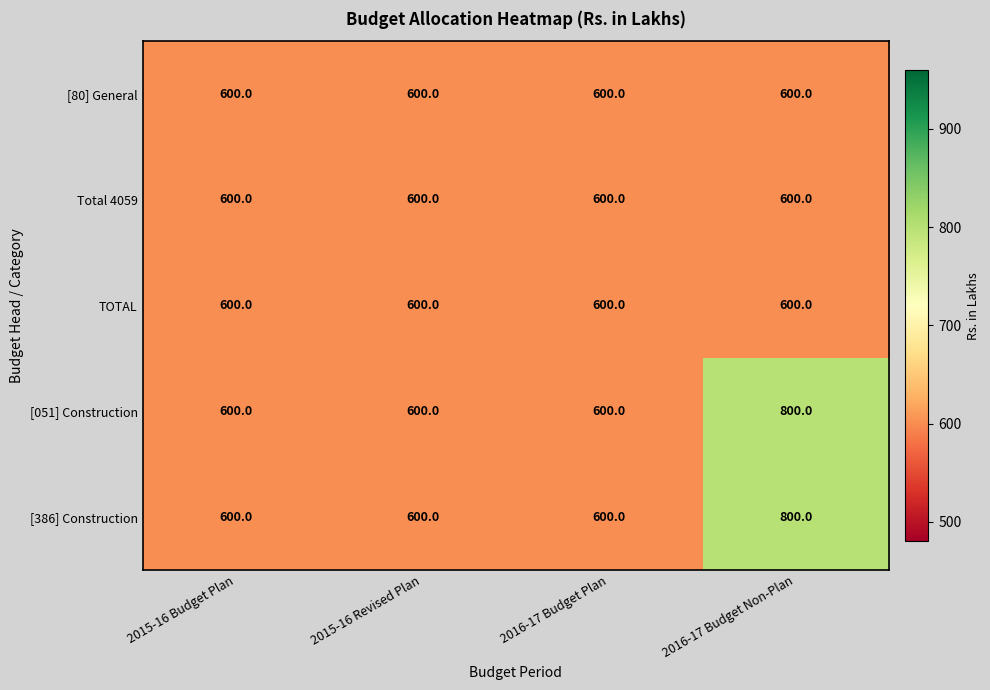

At how many categories does at least one series exceed 787?

1